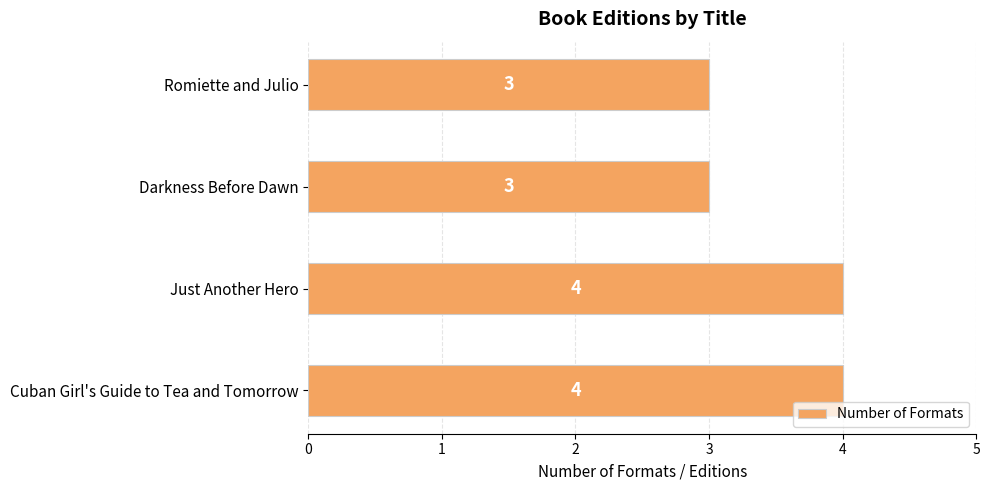

What is the maximum value shown in the chart?

4